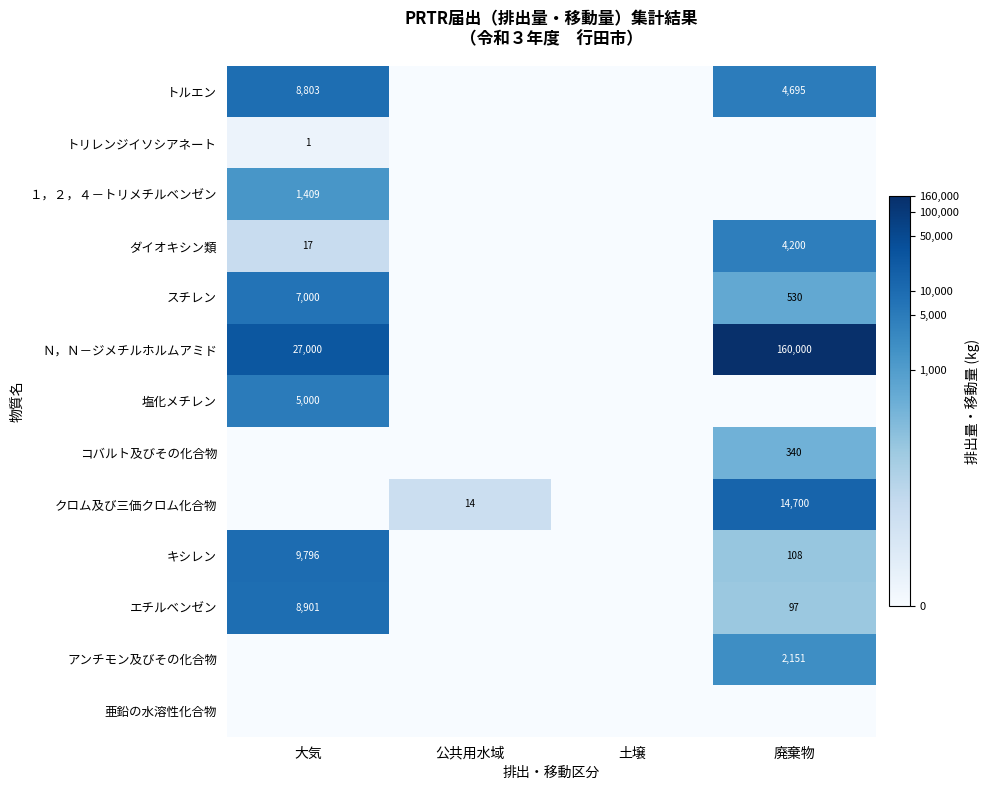

What is the sum of the スチレン values at 大気 and 廃棄物?

7530